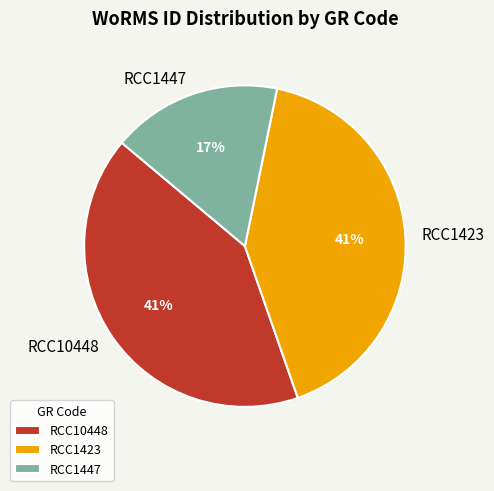

Which slice is the smallest?

RCC1447